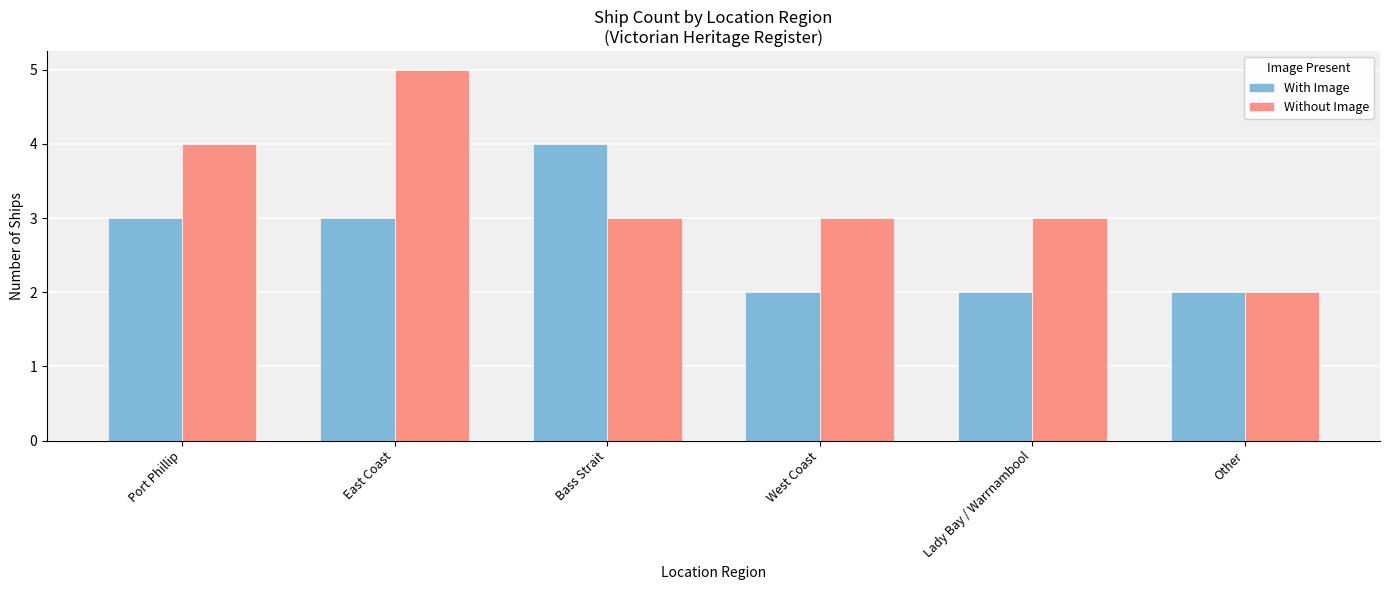

Which series has the widest spread of values?

Without Image